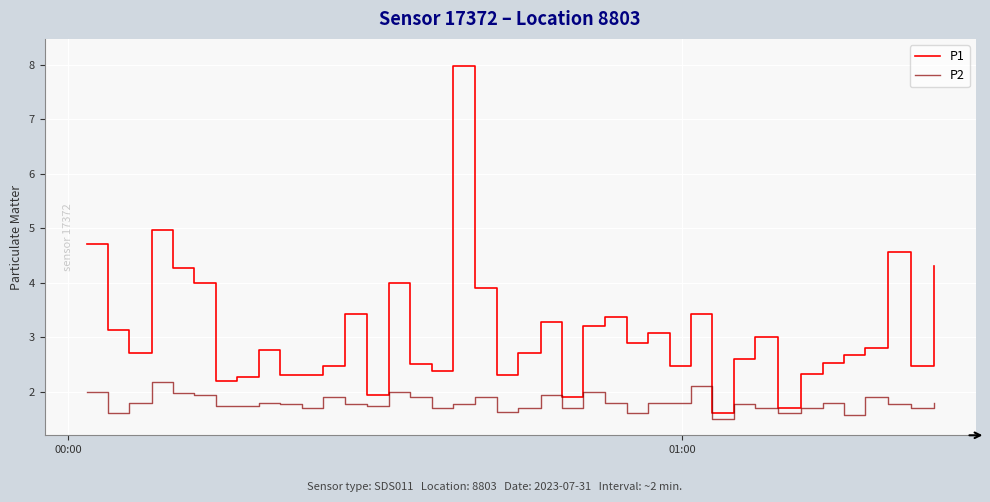

What is the maximum value for P2?

2.2